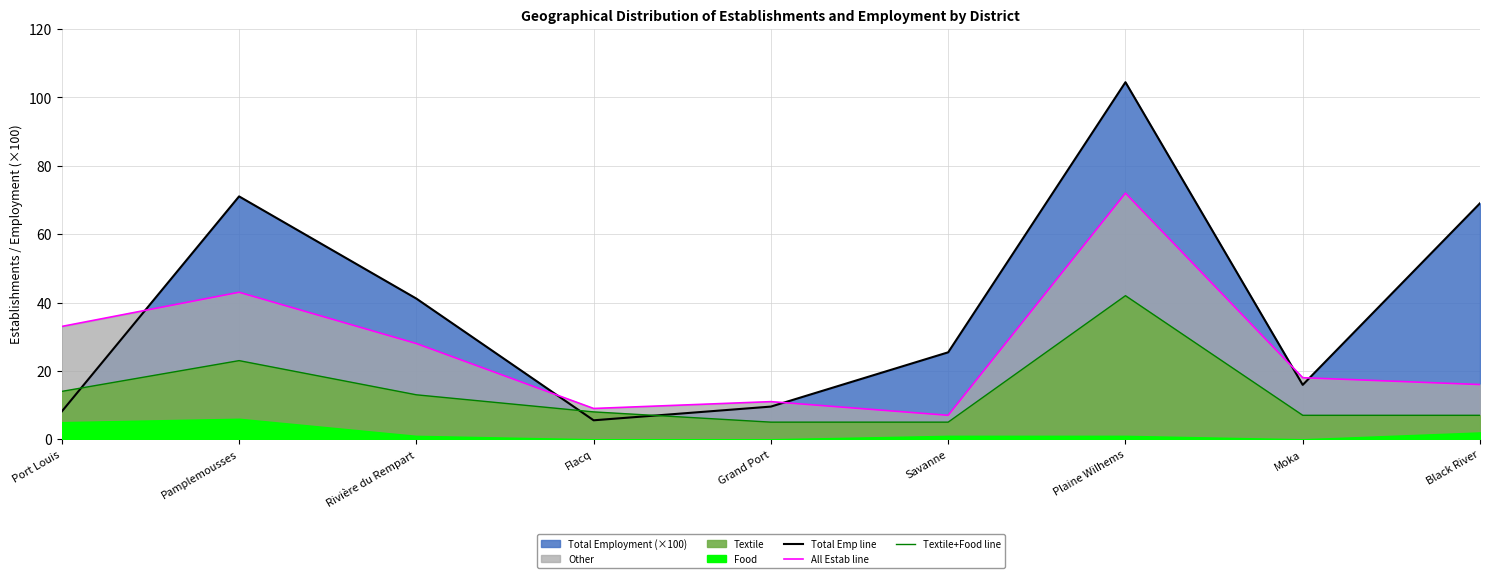

How many lines are shown in the chart?

3